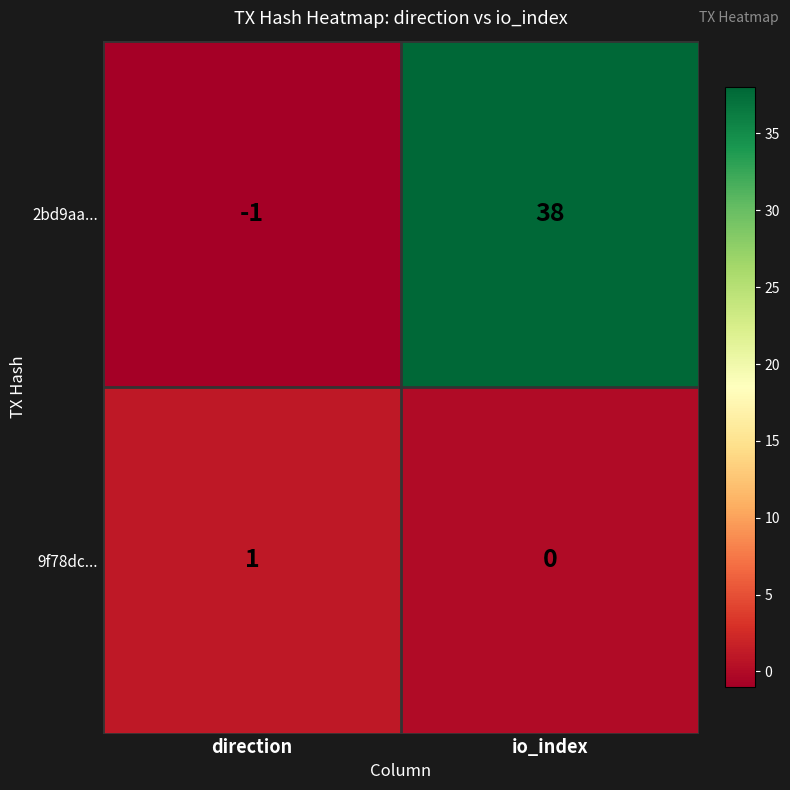

At which category is the sum across all series the highest?

io_index